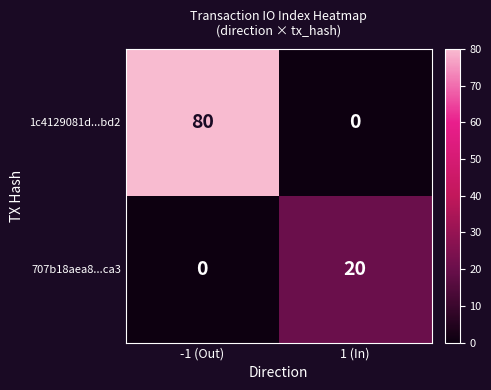

True or false: 1c4129081d...bd2 has a value of 19 at -1 (Out).

False